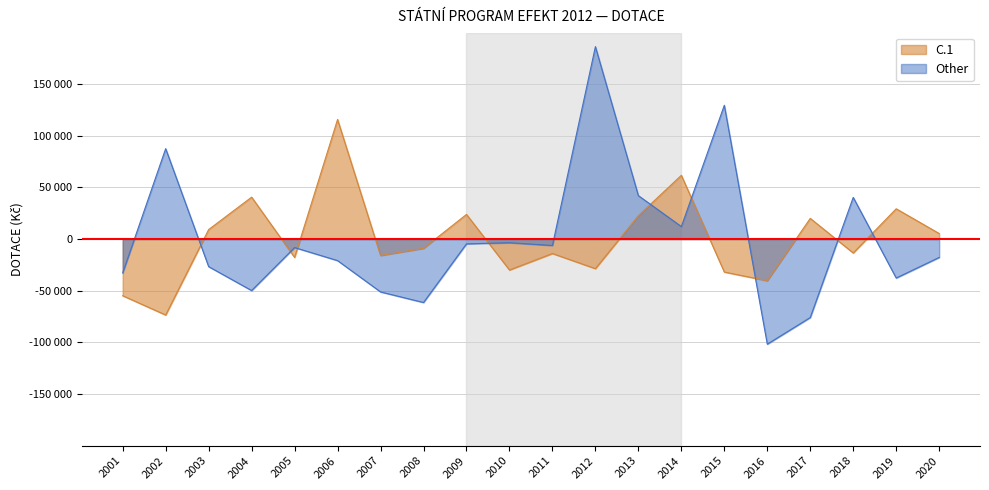

How many lines are shown in the chart?

2